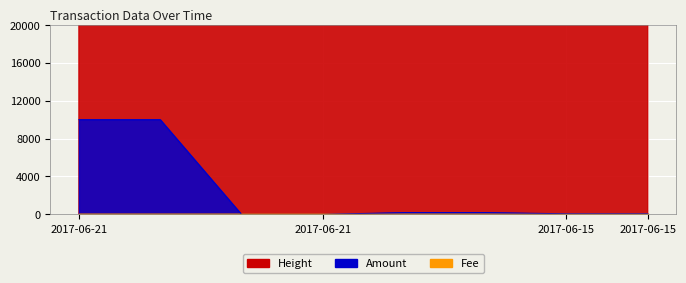

Which series has the widest spread of values?

Amount